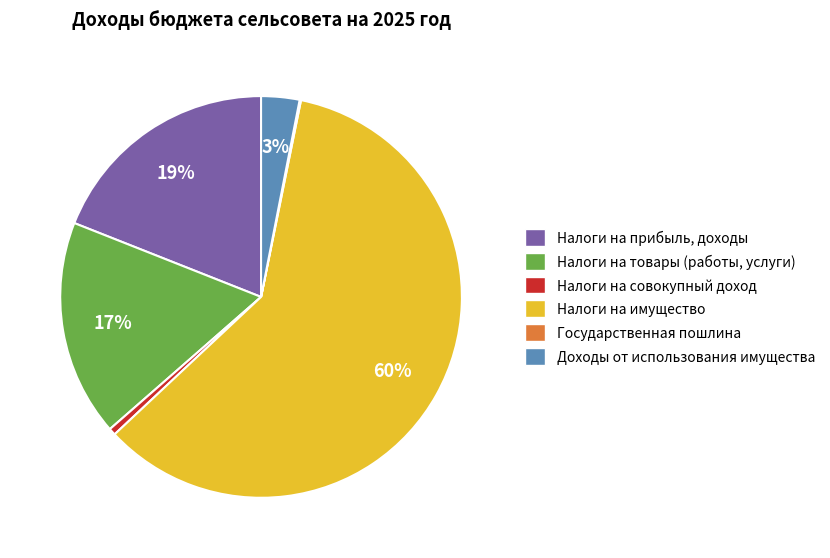

To the nearest percent, what percentage of the pie is Доходы от использования имущества?

3%